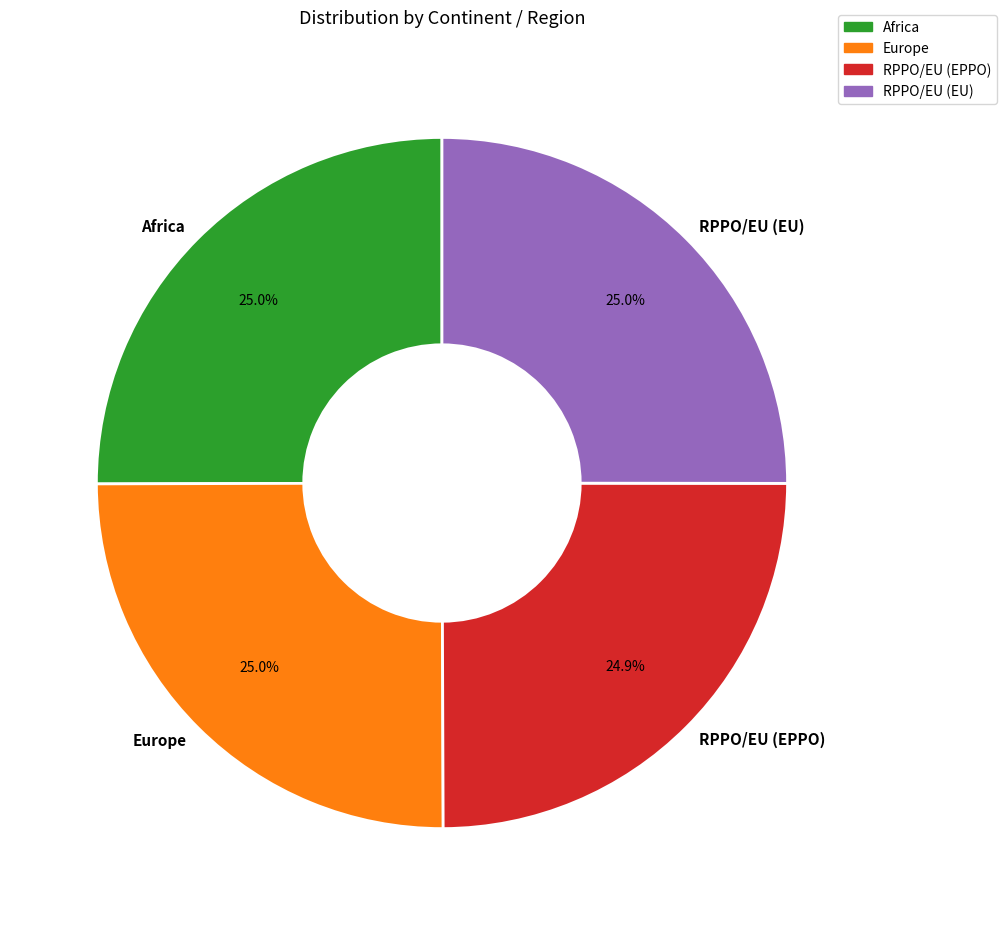

Does RPPO/EU (EPPO) account for over 50% of the chart?

No